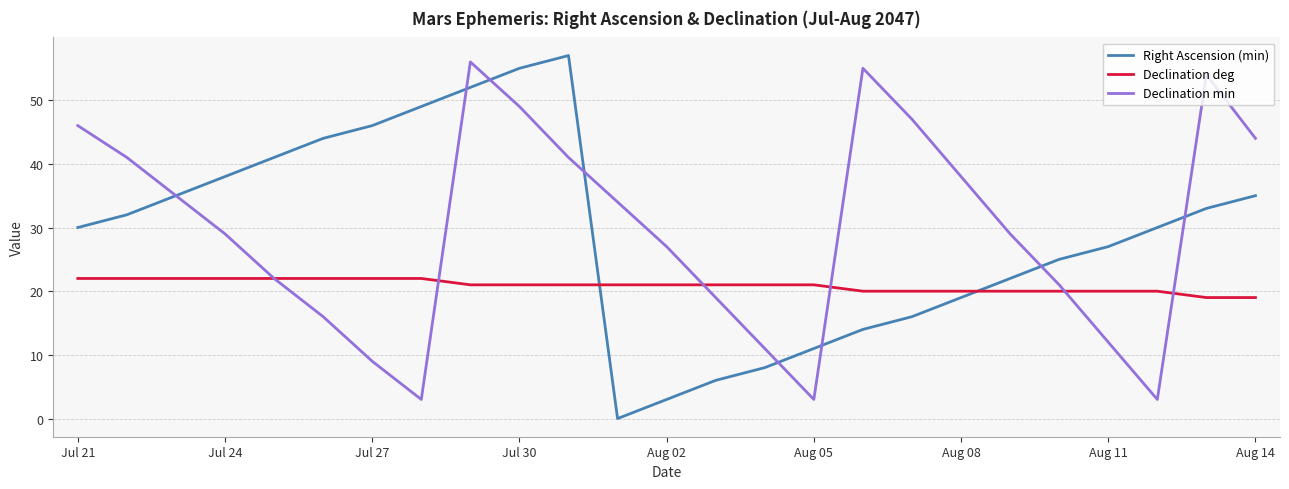

After their last crossing, which series has the higher values: Right Ascension (min) or Declination deg?

Right Ascension (min)